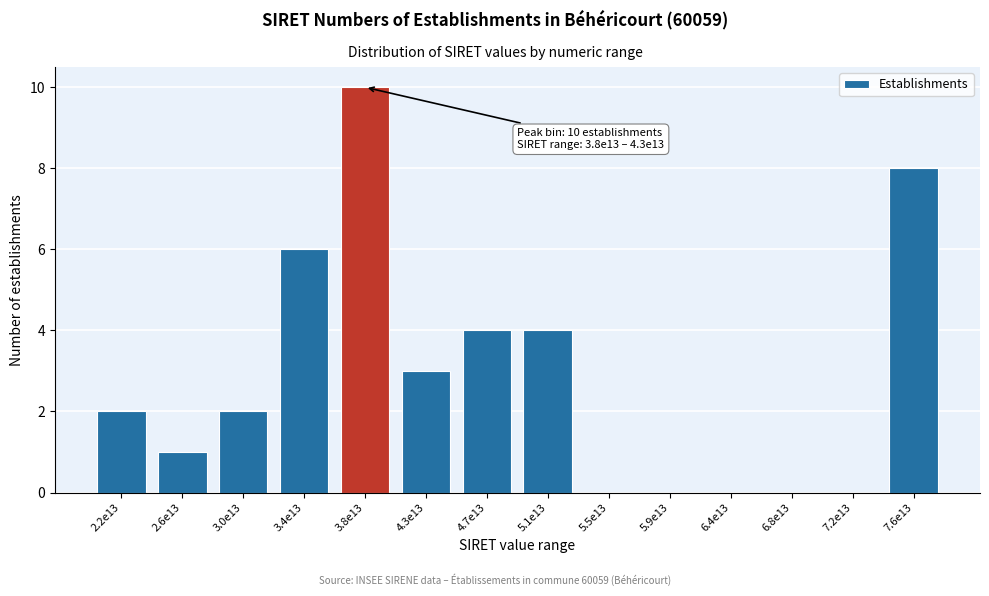

Reading right to left, what are all the values shown in this chart?

7.6e13=8	7.2e13=0	6.8e13=0	6.4e13=0	5.9e13=0	5.5e13=0	5.1e13=4	4.7e13=4	4.3e13=3	3.8e13=10	3.4e13=6	3.0e13=2	2.6e13=1	2.2e13=2